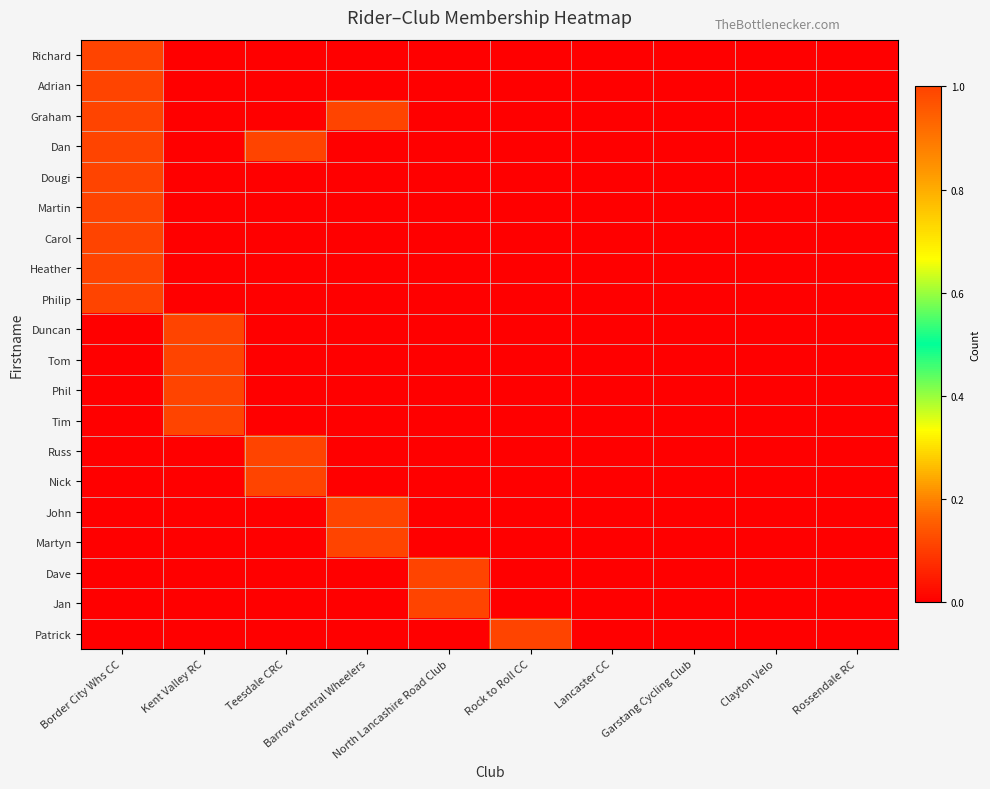

Which series has the largest total across all categories?

Graham